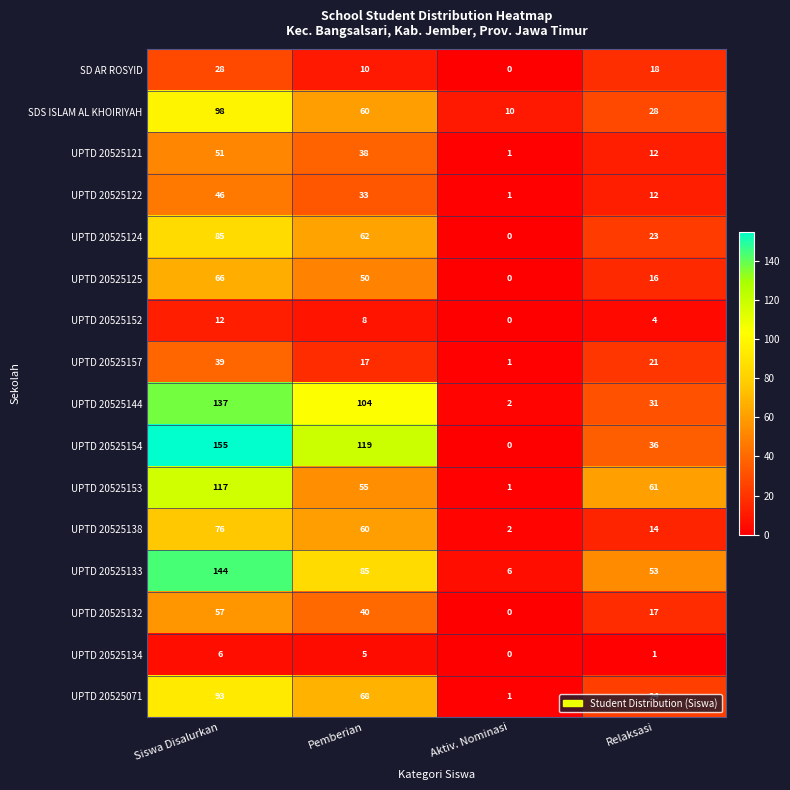

Between Siswa Disalurkan and Aktiv. Nominasi, which series saw the biggest shift?

UPTD 20525154